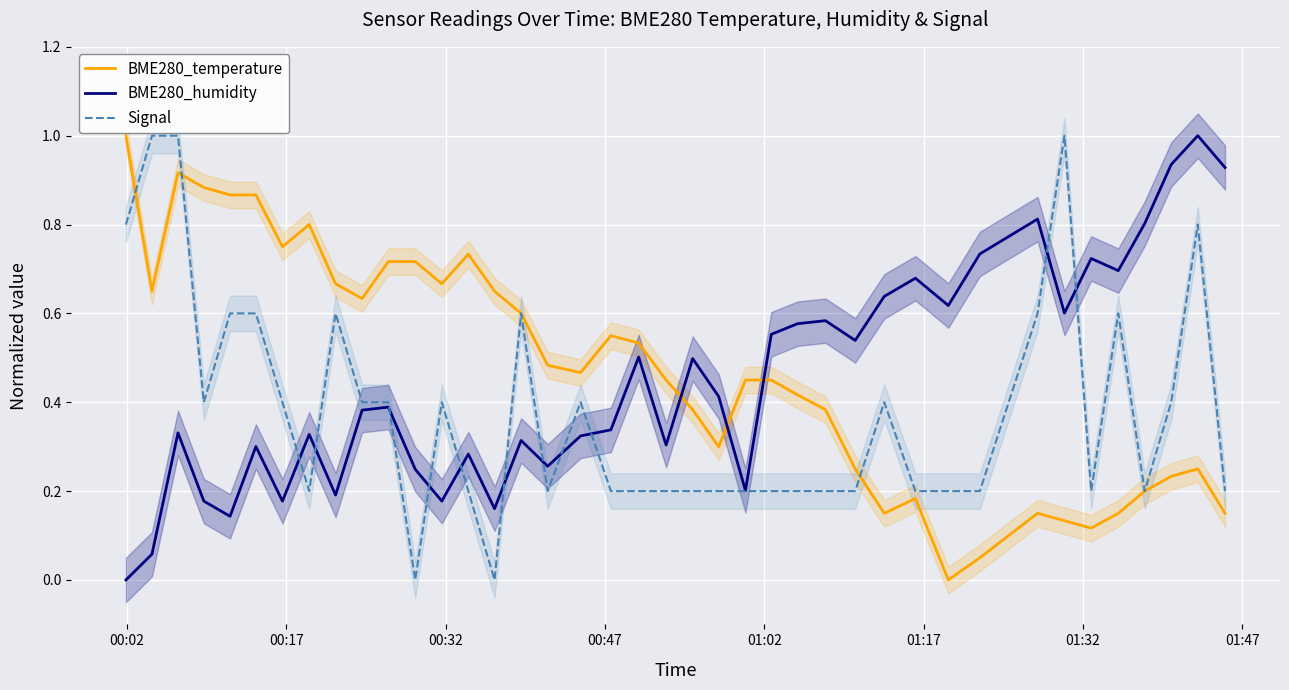

How many times do BME280_humidity and BME280_temperature cross each other?

3